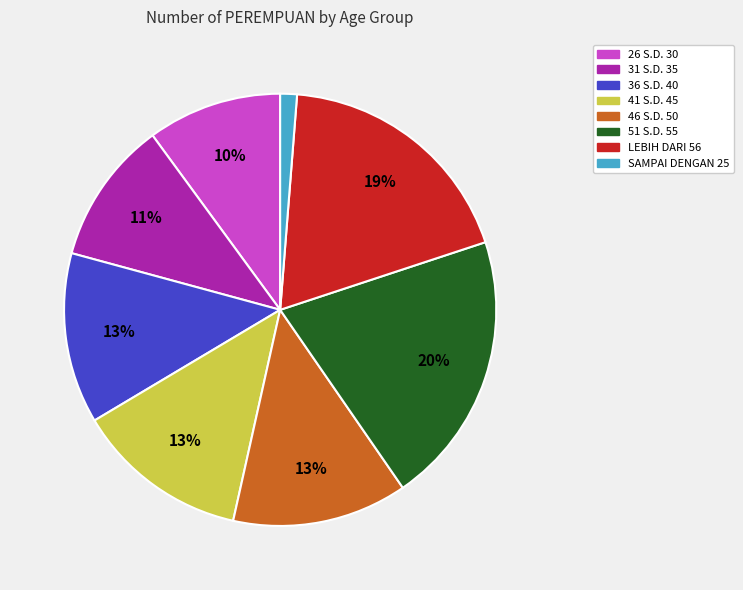

What percentage is the 51 S.D. 55 slice, to the nearest percent?

20%